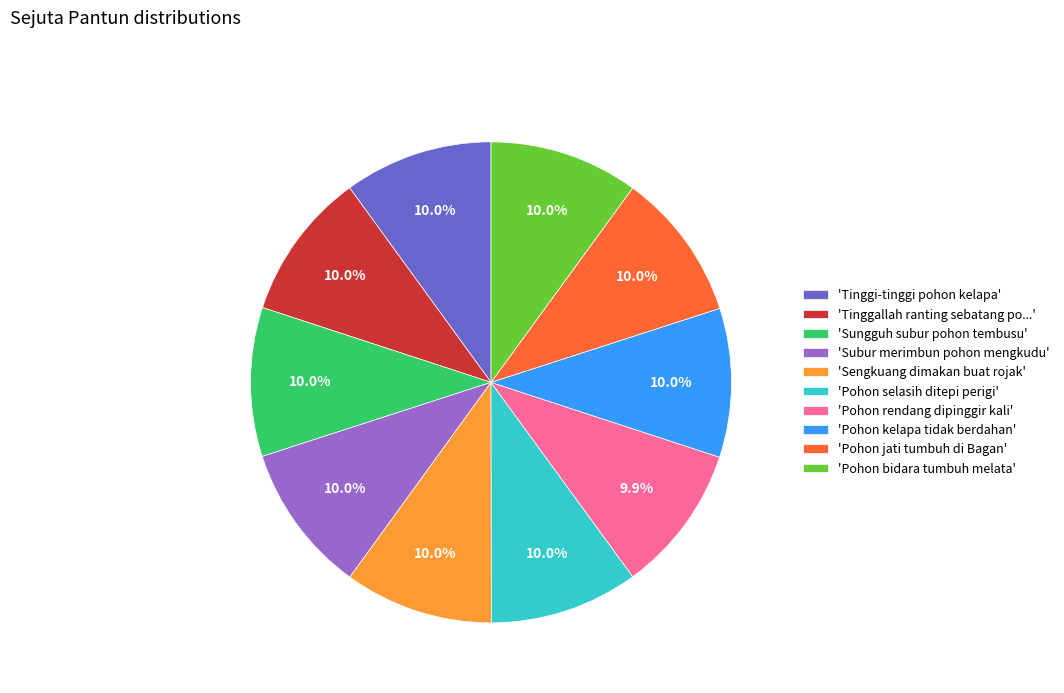

What percentage is NOT represented by 'Tinggallah ranting sebatang po...'?

90.0%